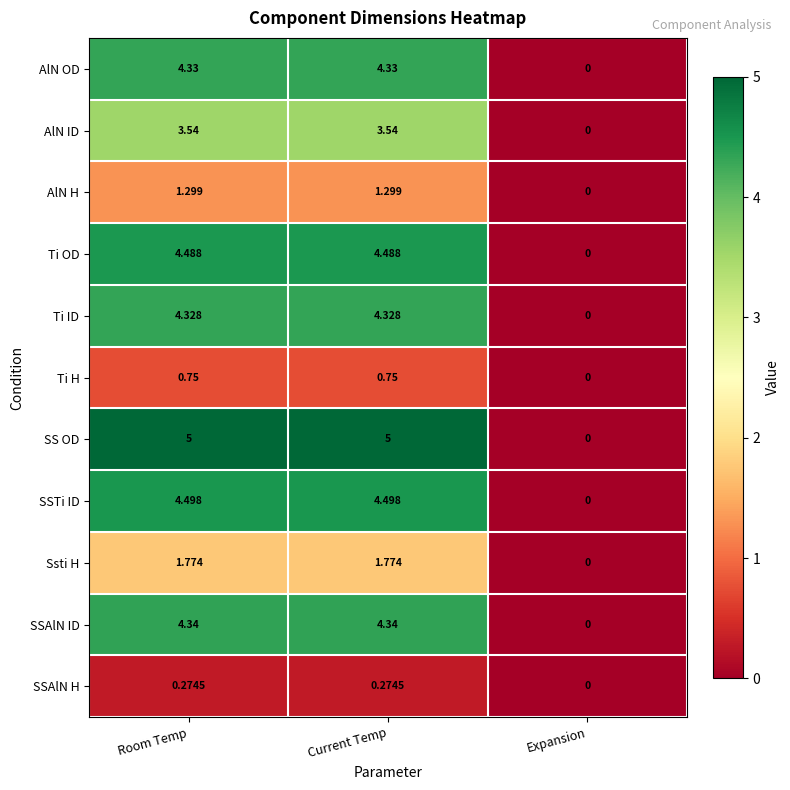

What is the greatest value displayed?

5.0